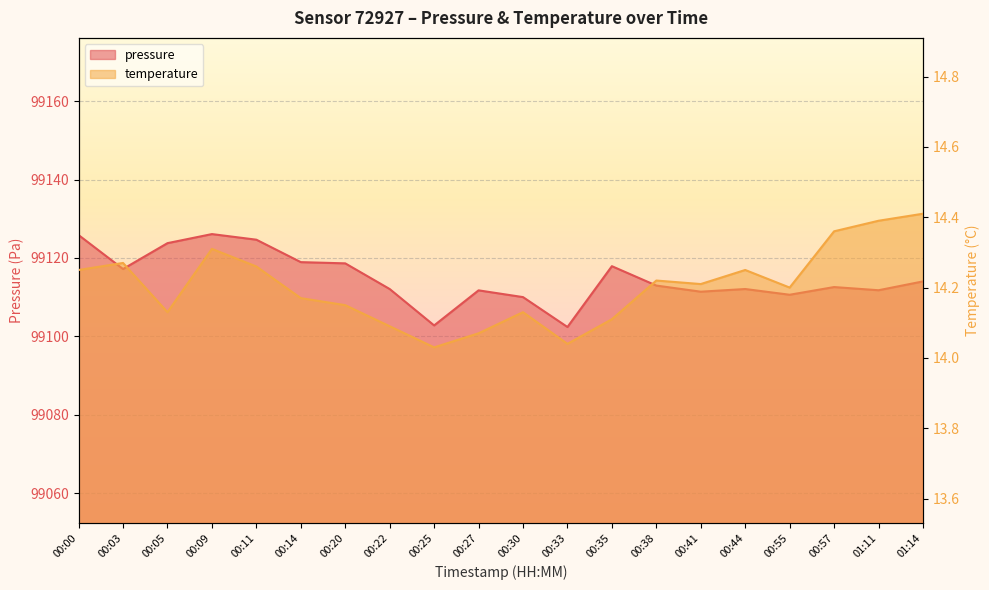

At how many categories does at least one series exceed 18823?

20